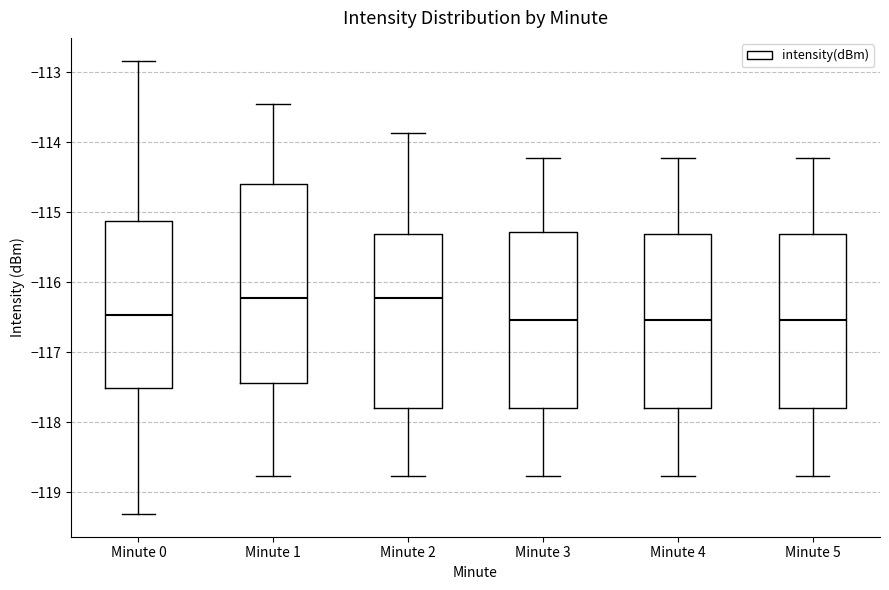

Where does the lower whisker of the box for Minute 5 end on the y-axis? The values are not printed on the chart, so give them approximately, as read against the axis.

-118.8